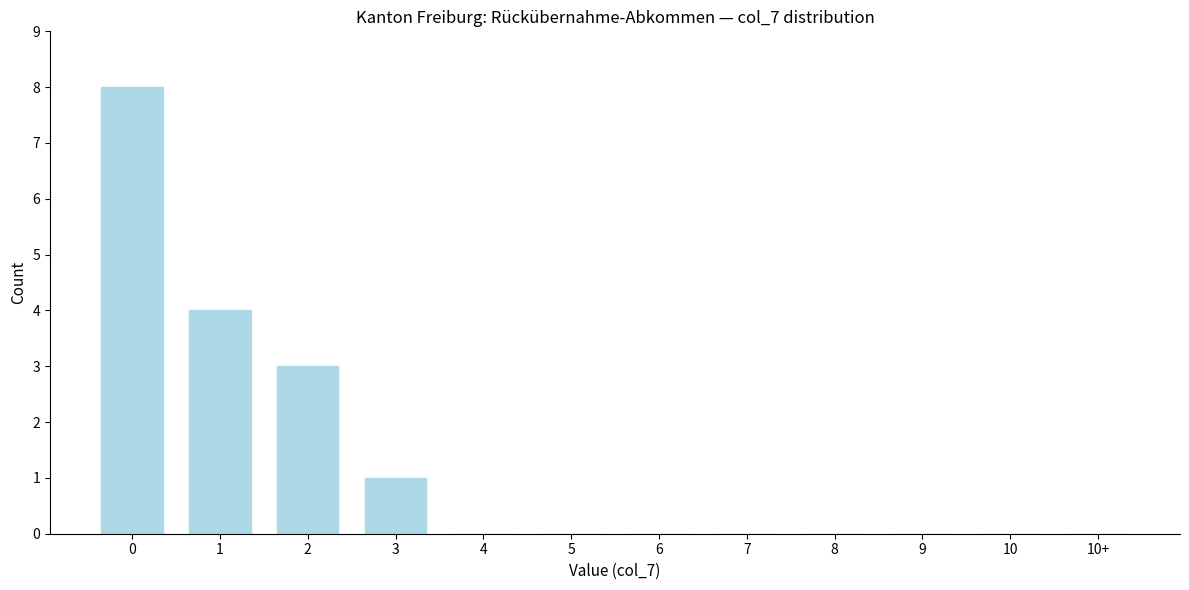

Reading left to right, what are all the values shown in this chart?

0=8	1=4	2=3	3=1	4=0	5=0	6=0	7=0	8=0	9=0	10=0	10+=0